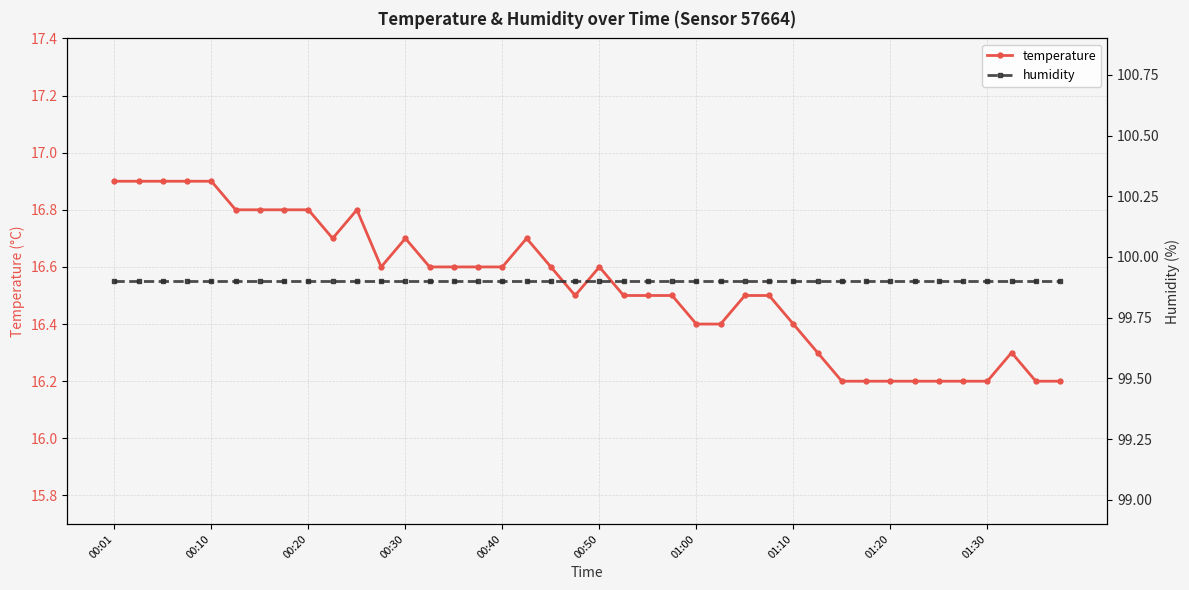

Is this an area chart (filled region under the line)?

No